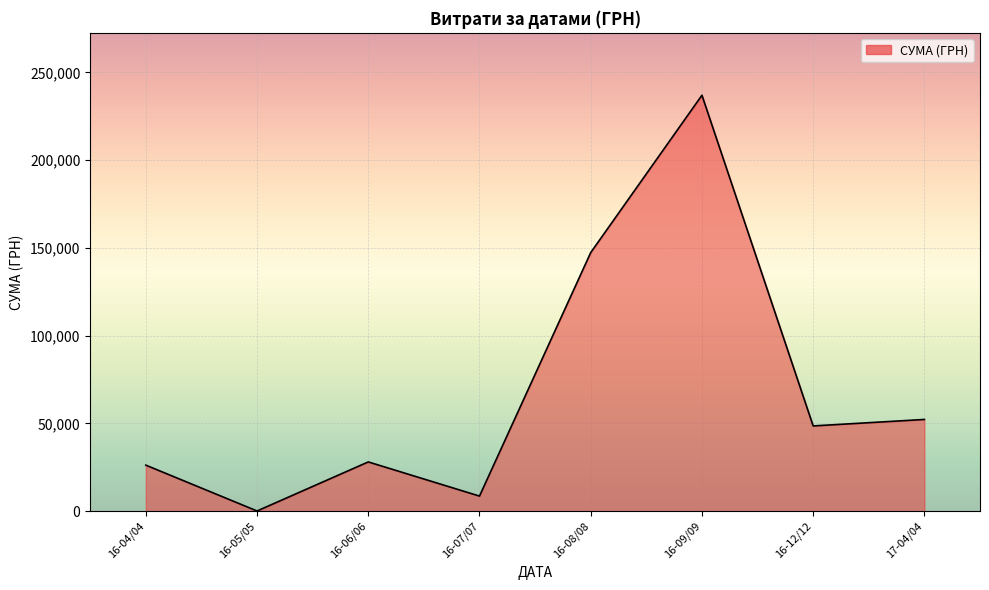

At which label is the value closest to 118552?

16-08/08